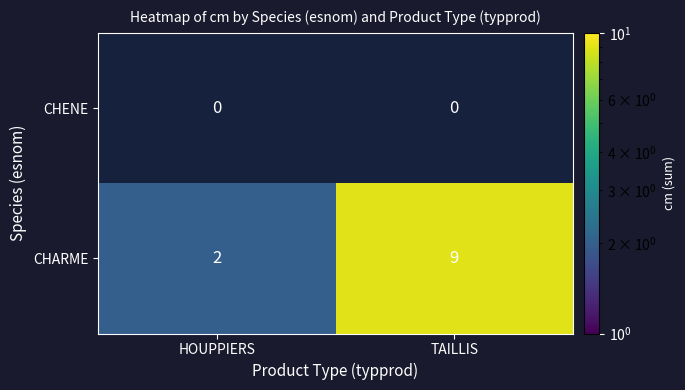

The CHARME series shows 3 at HOUPPIERS. True or false?

False